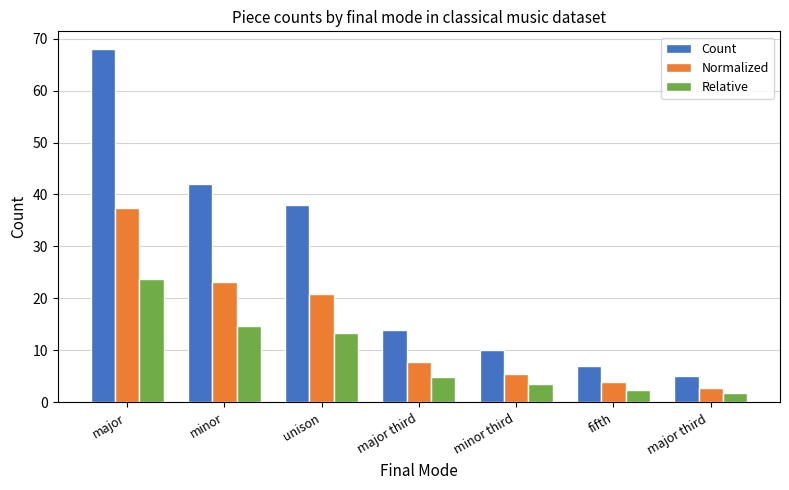

What is the total value across all series at unison?

72.2